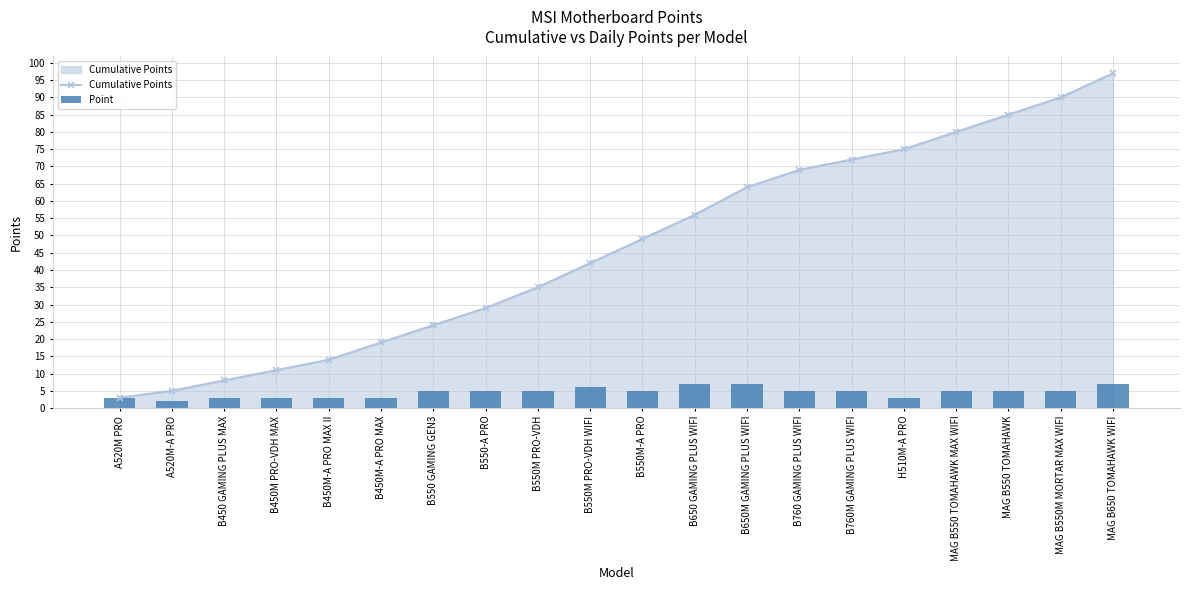

Which series has the largest range (max minus min)?

Cumulative Points